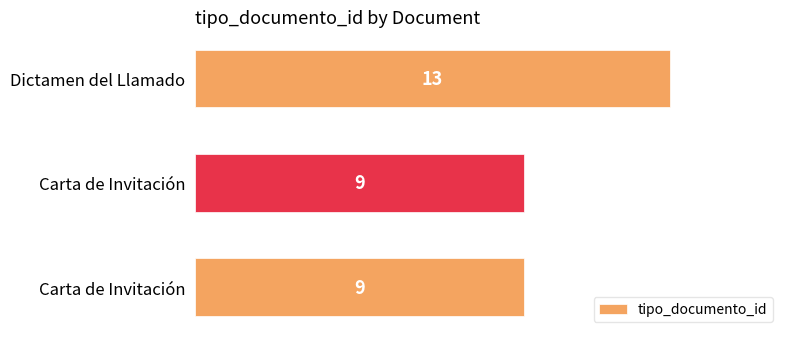

How many distinct data groups are displayed?

1